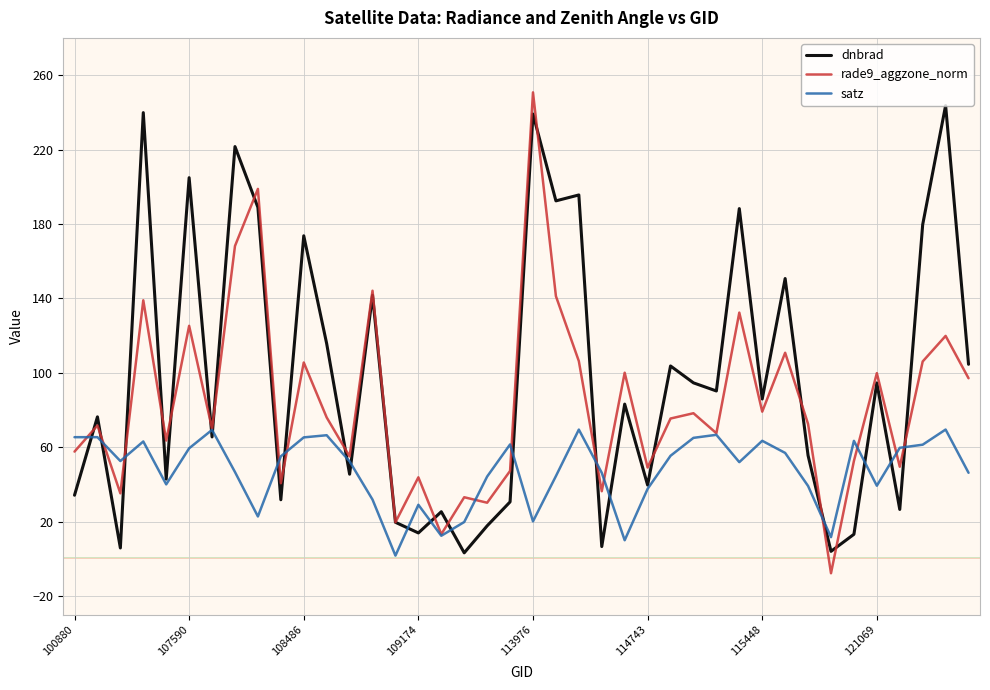

List the series in order of their overall mean, highest first.

dnbrad, rade9_aggzone_norm, satz